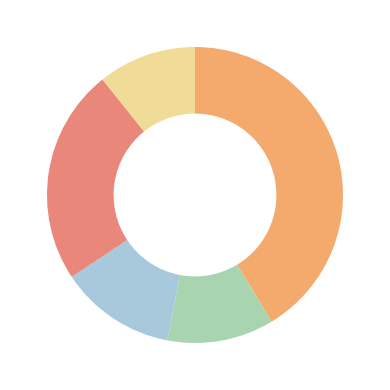

How many segments does this pie chart have?

5